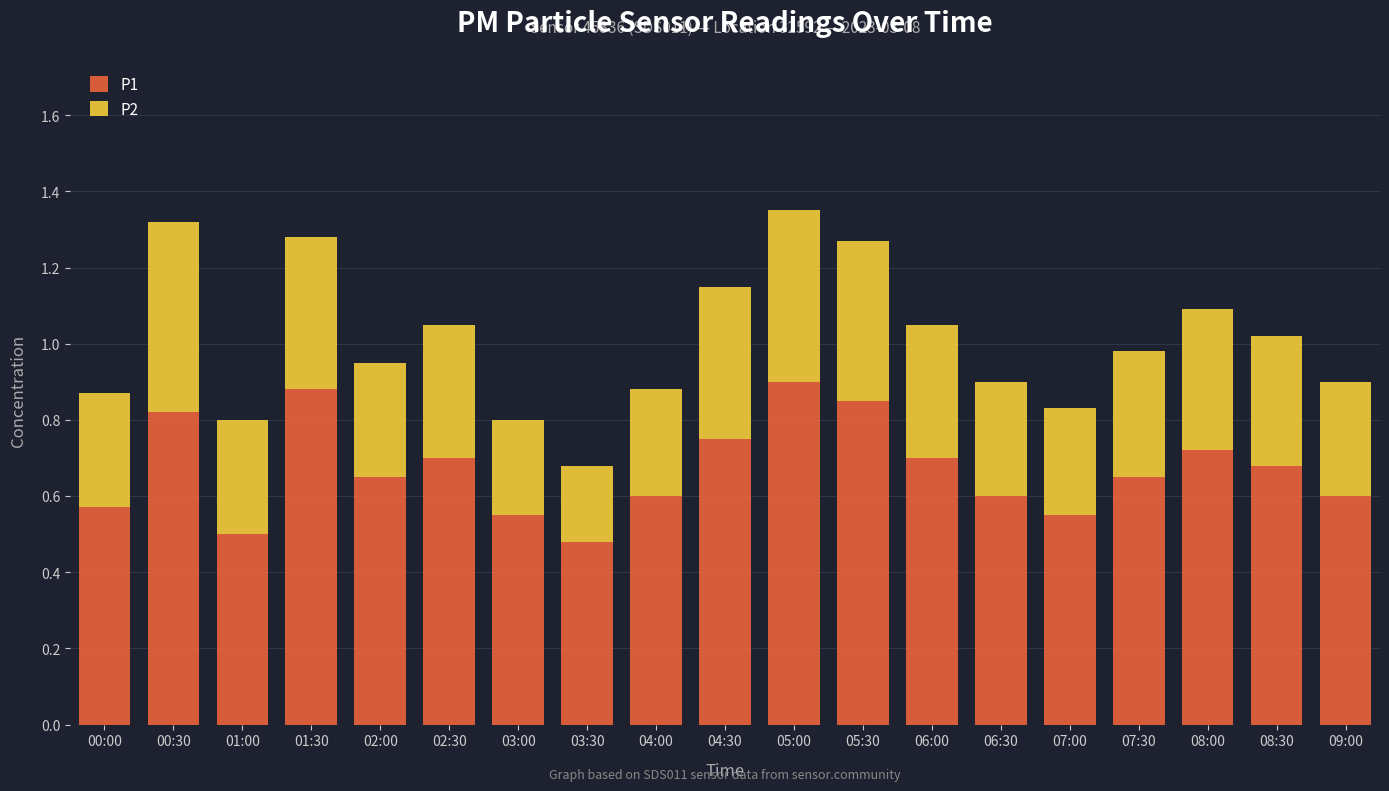

Count the P1 values in the range 0 to 1.

19